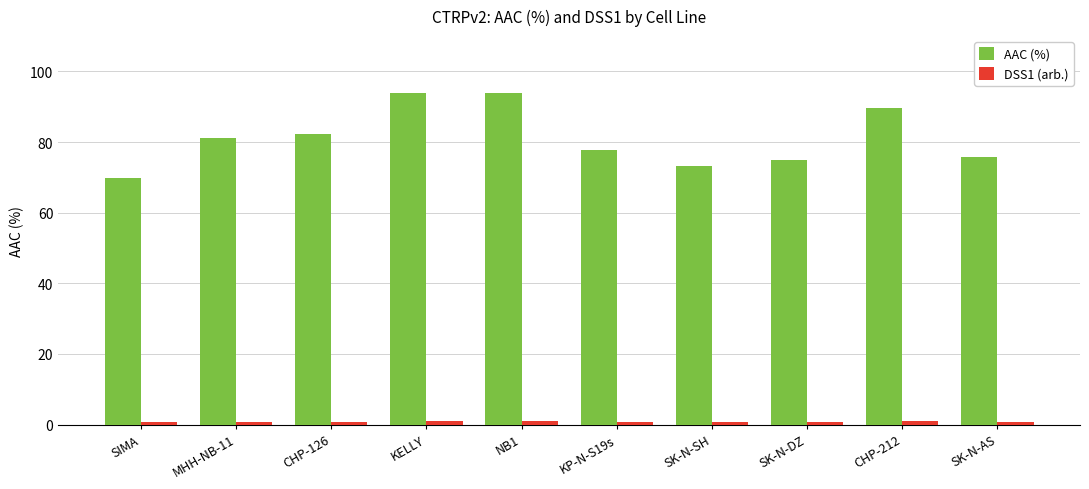

What is the label of the 5th bar from the right?

KP-N-S19s